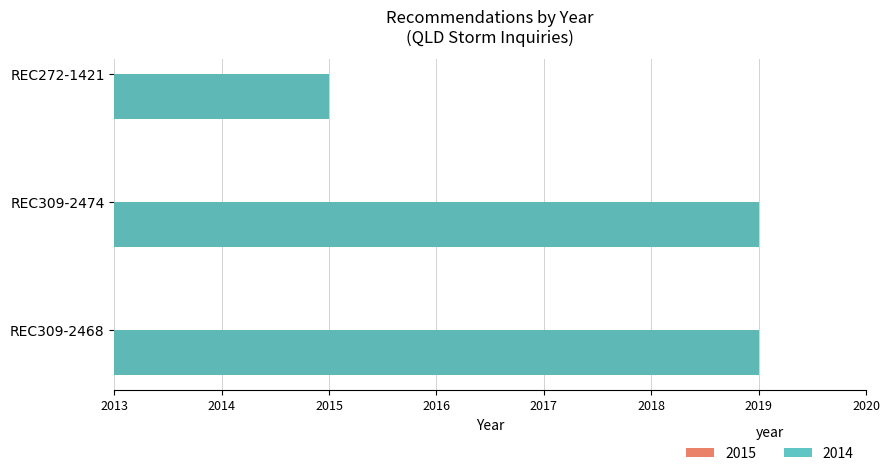

The value of 2015 at REC309-2468 is 6. True or false?

True